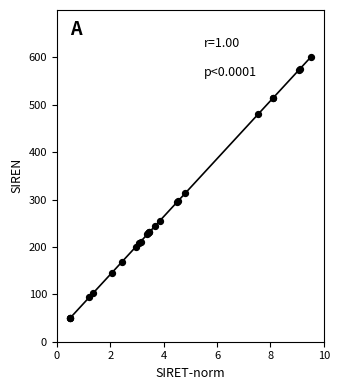

What Y value in the scatter plot is closest to 325?

313.3